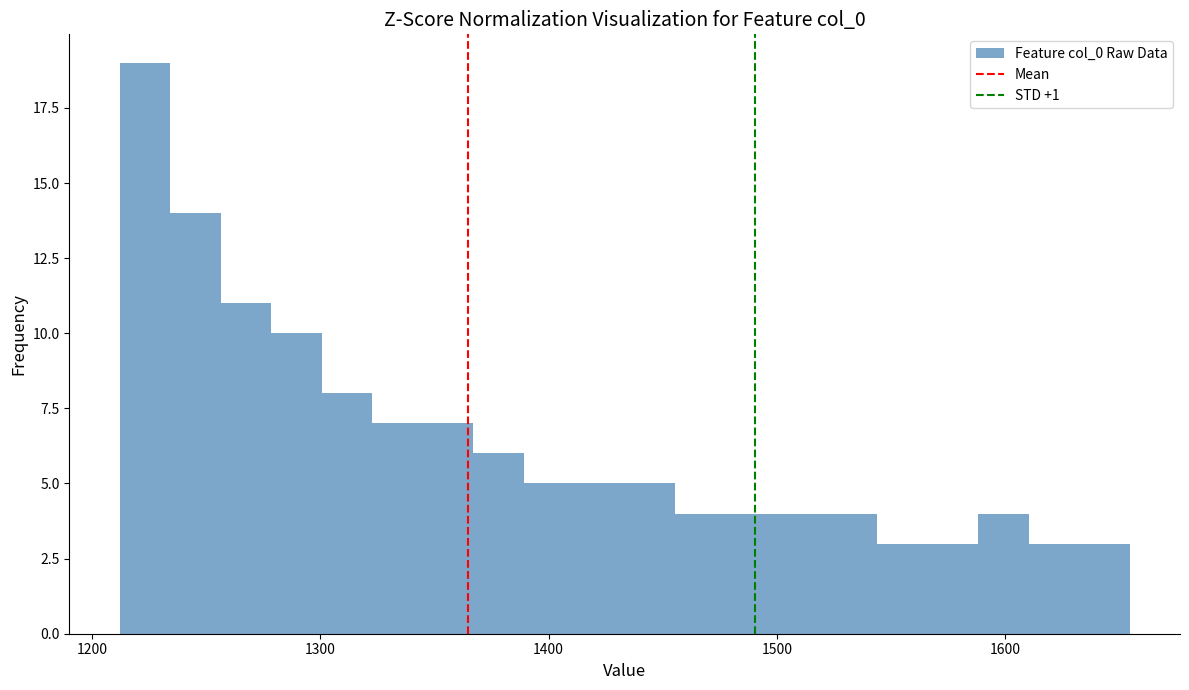

Around what value on the x-axis is the tallest bar? Give the approximate position of its centre, as read against the axis.

1220